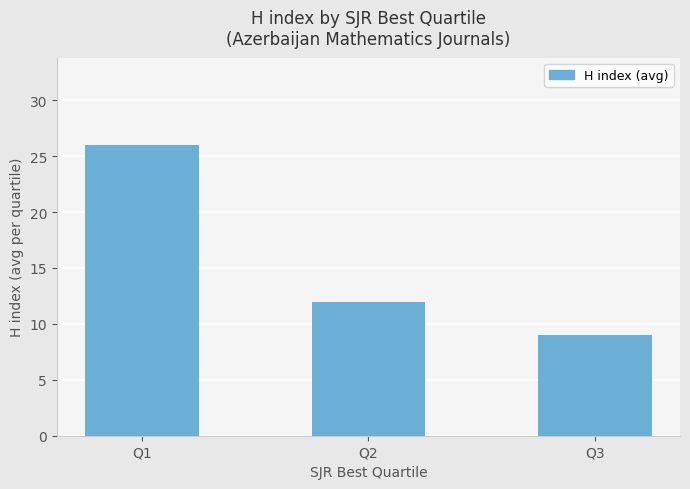

The value at Q2 is 3. True or false?

False